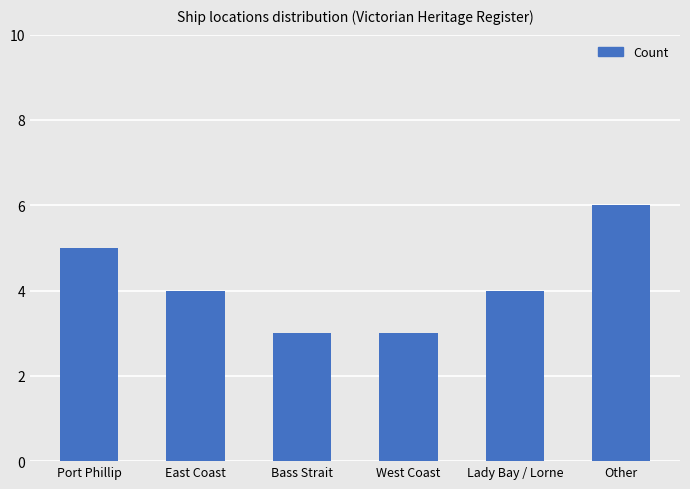

What is the difference between the second highest and second lowest values?

2